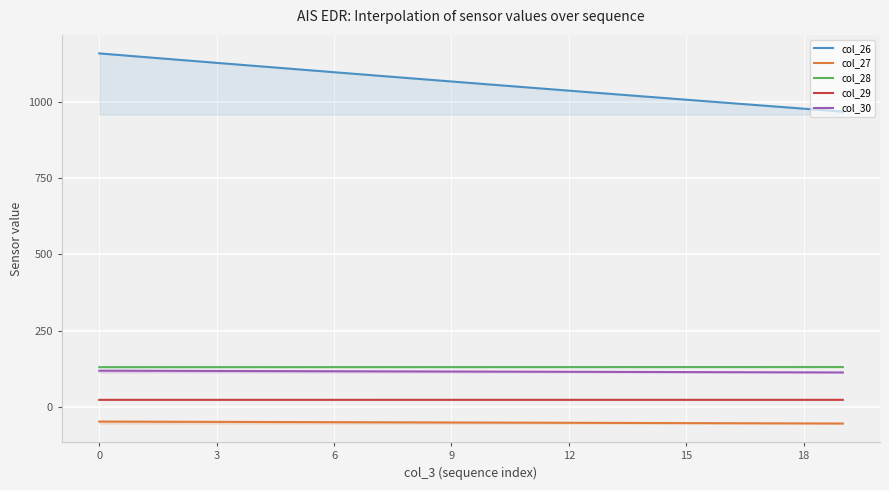

At how many categories does at least one series exceed 497?

20